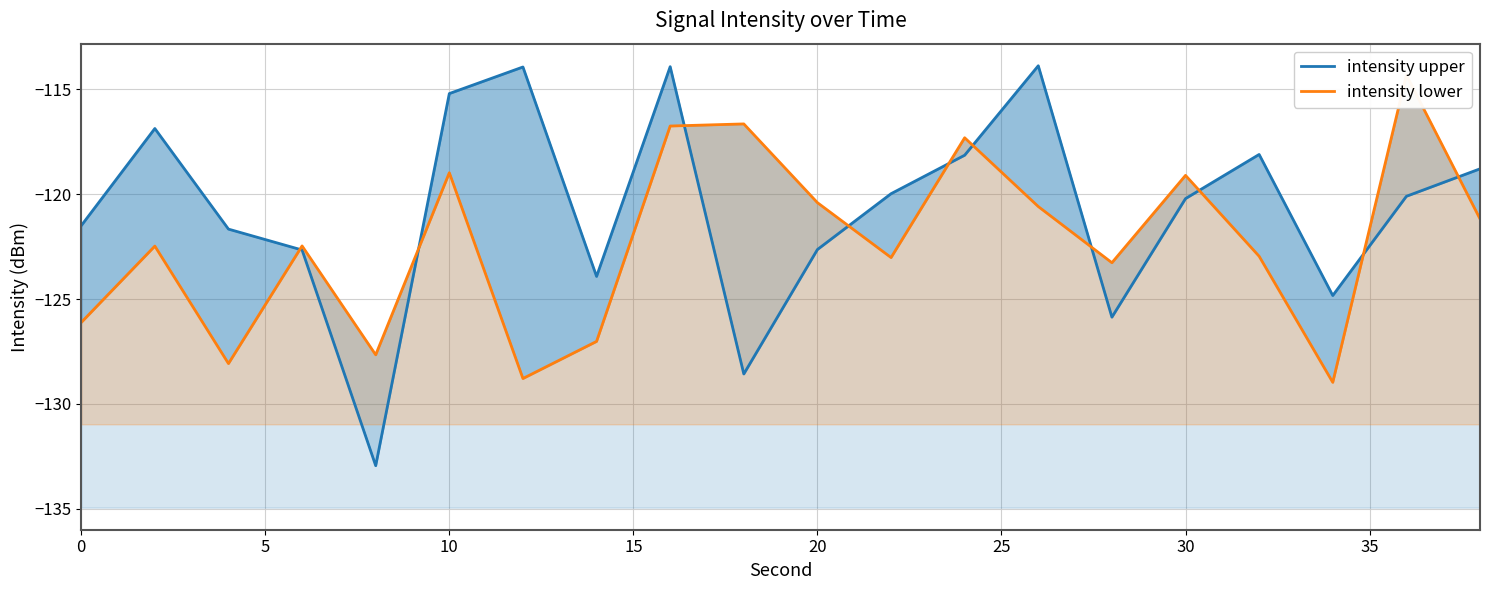

How many distinct data groups are displayed?

2